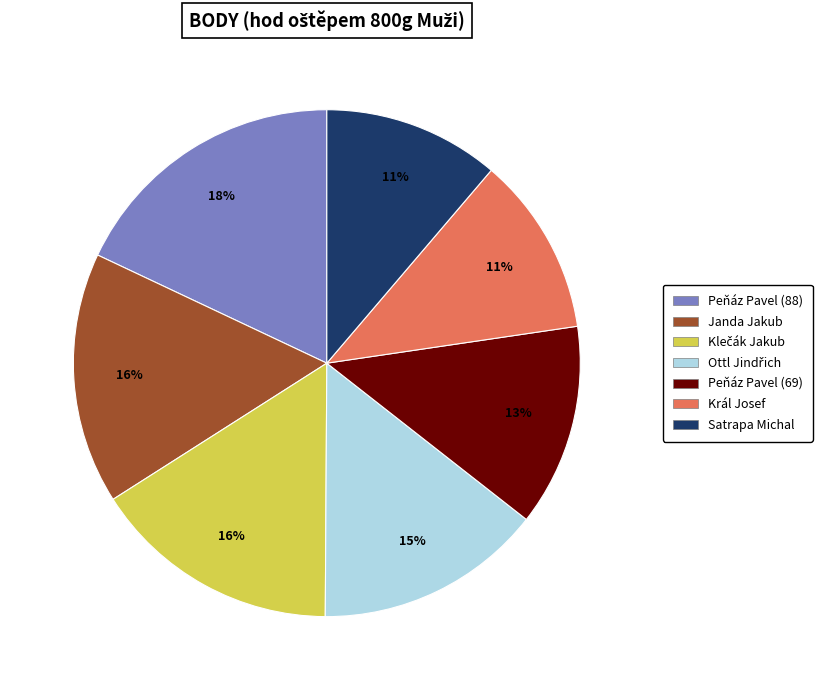

Count the number of slices in the pie.

7